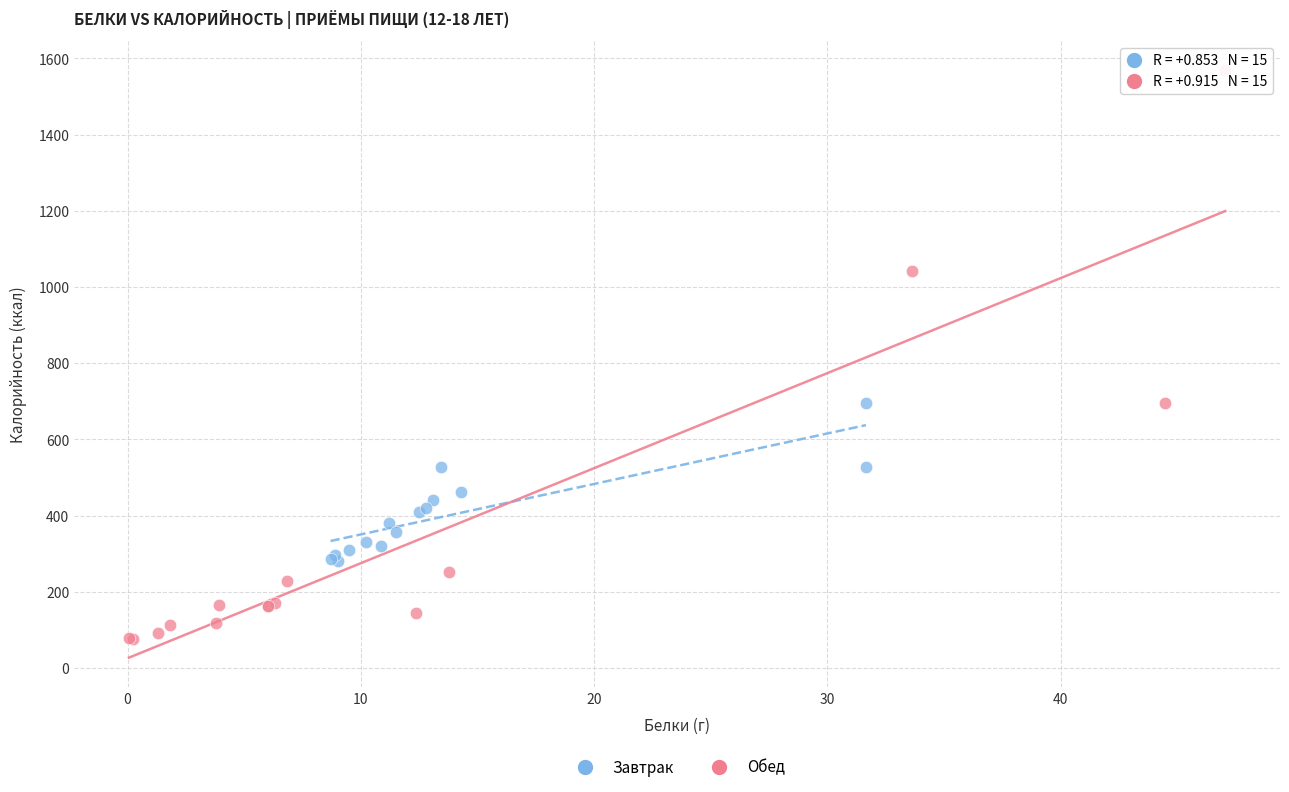

What are all the series names shown in the legend?

Завтрак, Обед